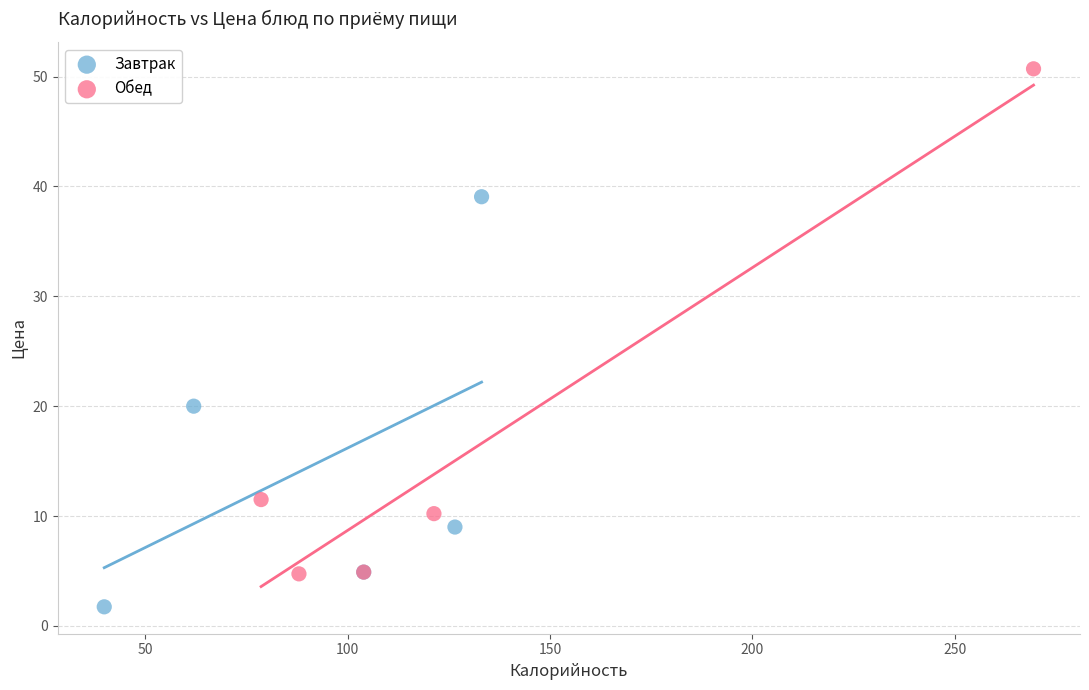

Which series contains the highest Y value?

Обед